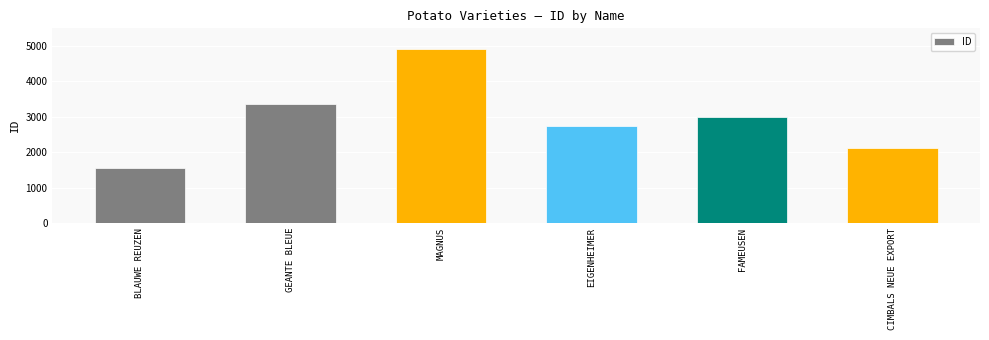

What is the label of the 2nd bar from the left?

GEANTE BLEUE